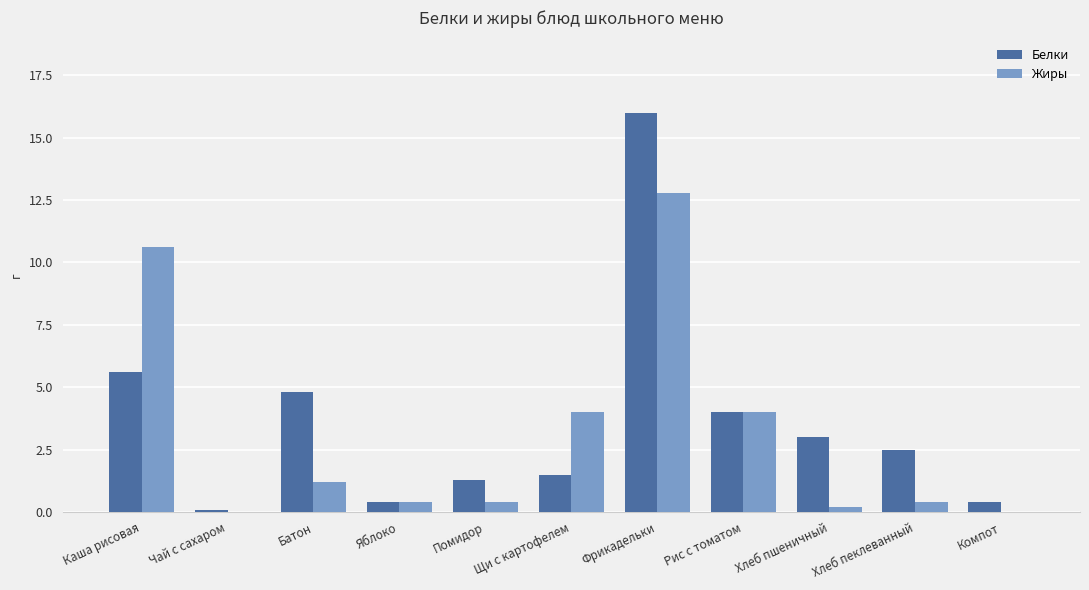

At which label is Белки closest to 8?

Каша рисовая